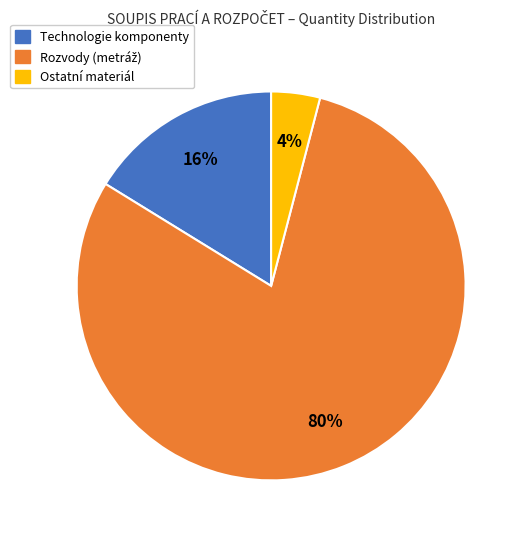

How many slices are in this pie chart?

3